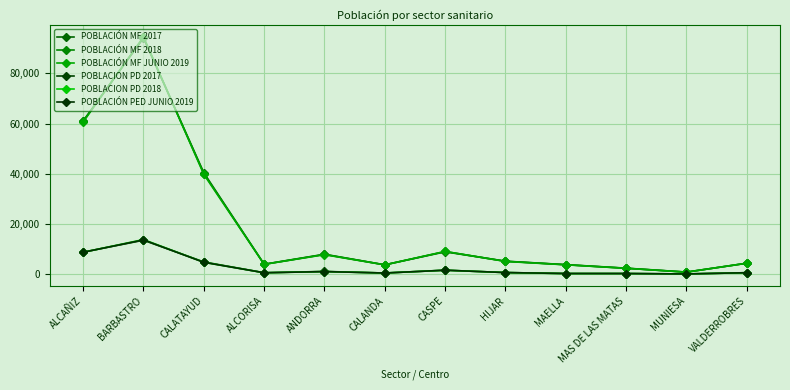

In POBLACIÓN PED JUNIO 2019, how many points are higher than both neighbors (excluding endpoints)?

3